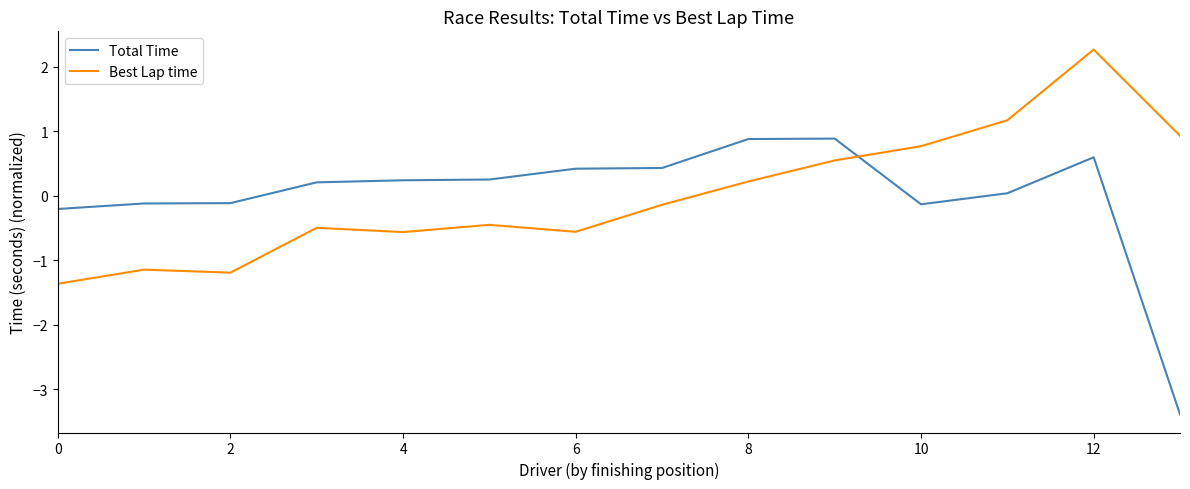

What is the minimum value for Total Time?

-3.4